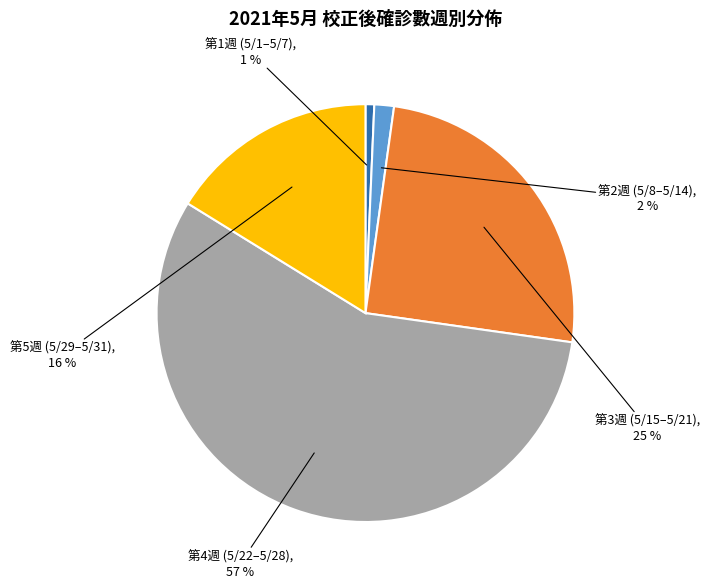

Is there any slice that represents more than half of the pie?

Yes